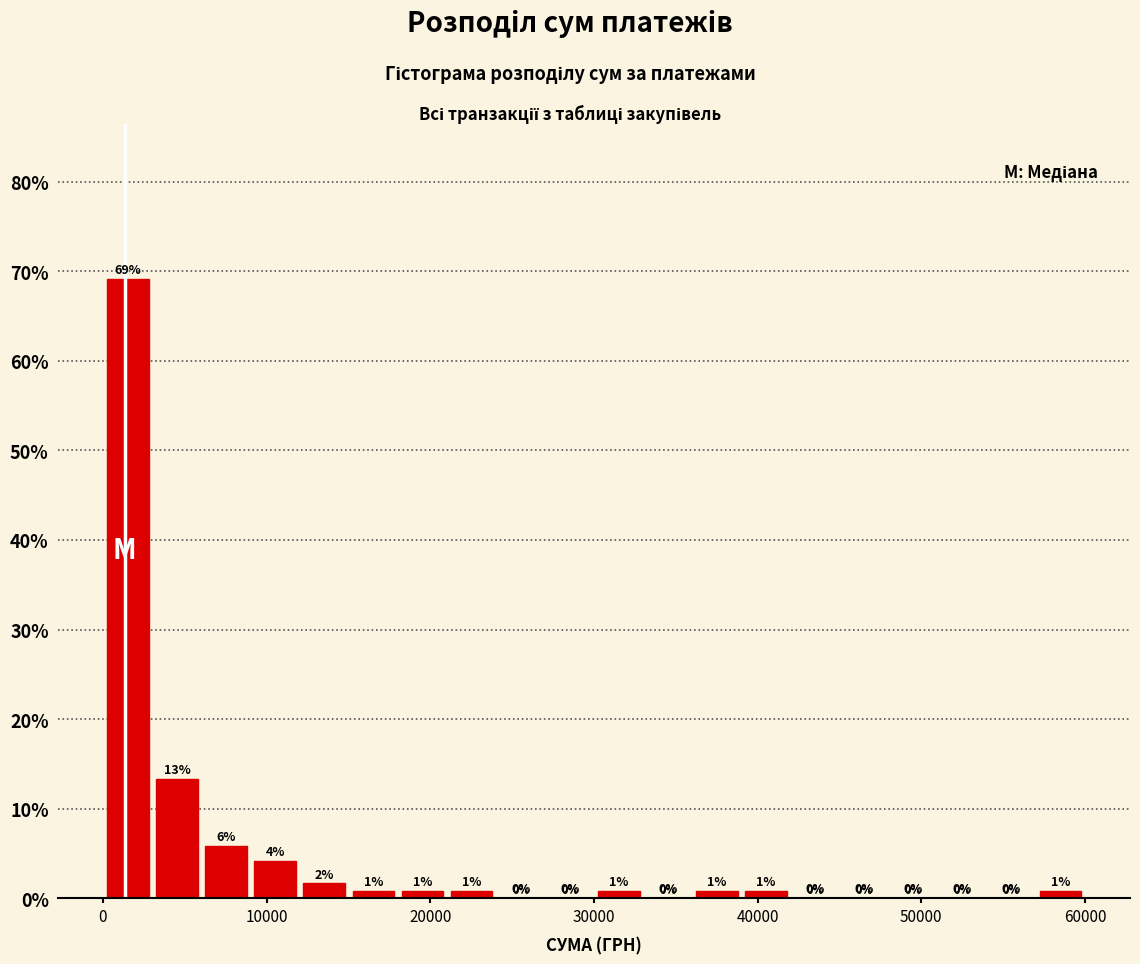

Read against the x-axis, roughly where is the centre of the tallest bar?

2000